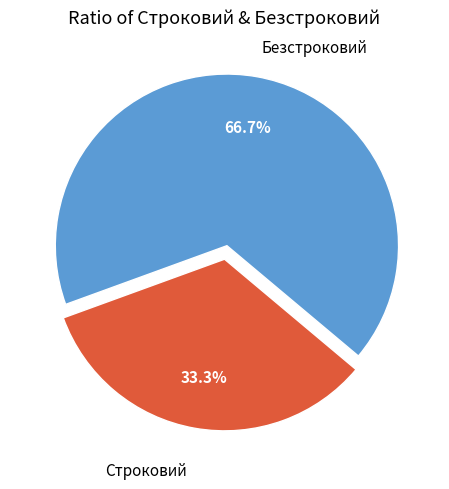

What is the ratio of the value at Безстроковий to the value at Строковий?

2.0